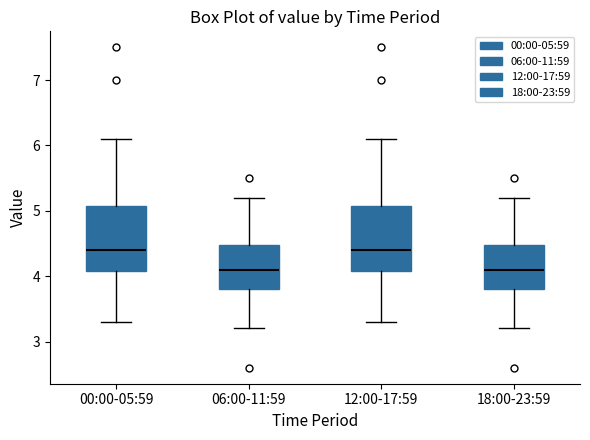

Reading left to right, transcribe this box plot: for each box, give where its median line is, the range the box spans, and where its two whiskers end, as read against the y-axis. The values are not printed on the chart, so give them approximately, as read against the axis.

00:00-05:59: median 4.4, box 4.1 to 5.1, whiskers 3.3 to 6.1
06:00-11:59: median 4.1, box 3.8 to 4.5, whiskers 3.2 to 5.2
12:00-17:59: median 4.4, box 4.1 to 5.1, whiskers 3.3 to 6.1
18:00-23:59: median 4.1, box 3.8 to 4.5, whiskers 3.2 to 5.2